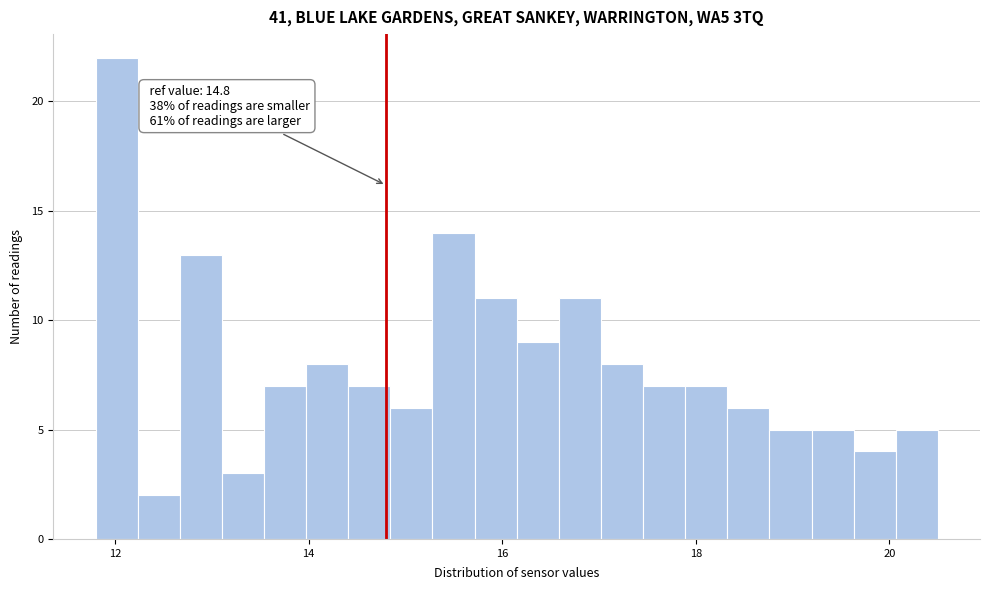

Read against the x-axis, roughly where is the centre of the tallest bar?

12.0